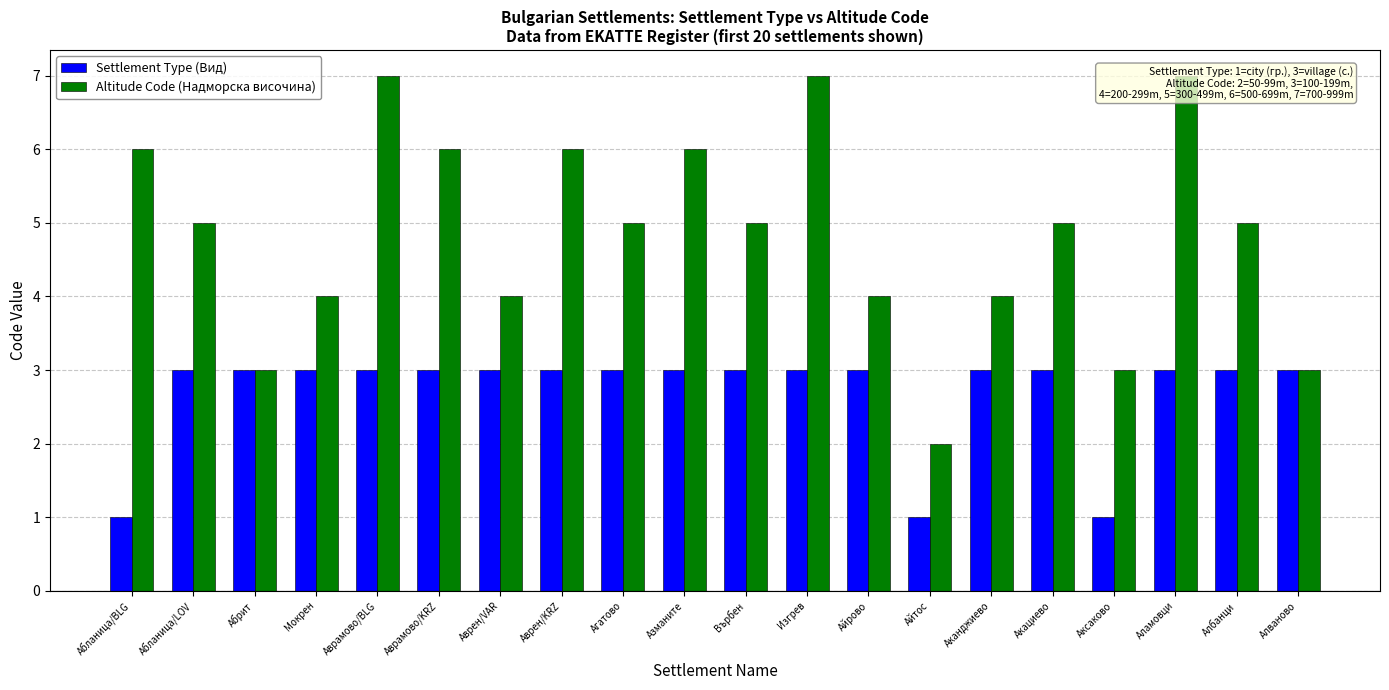

What is the value of the Altitude Code (Надморска височина) bar at the 12th from the left?

7